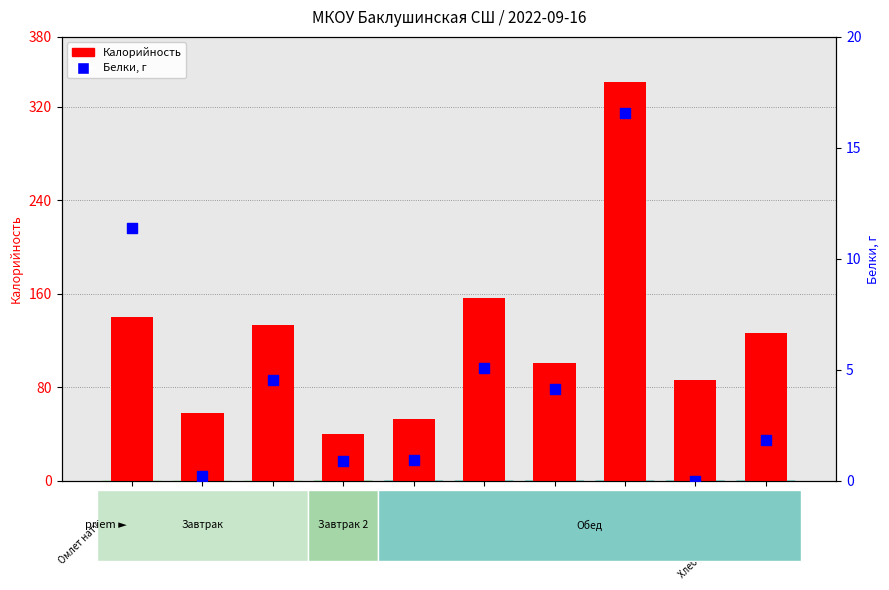

Which series has the largest Y range (max minus min)?

Калорийность